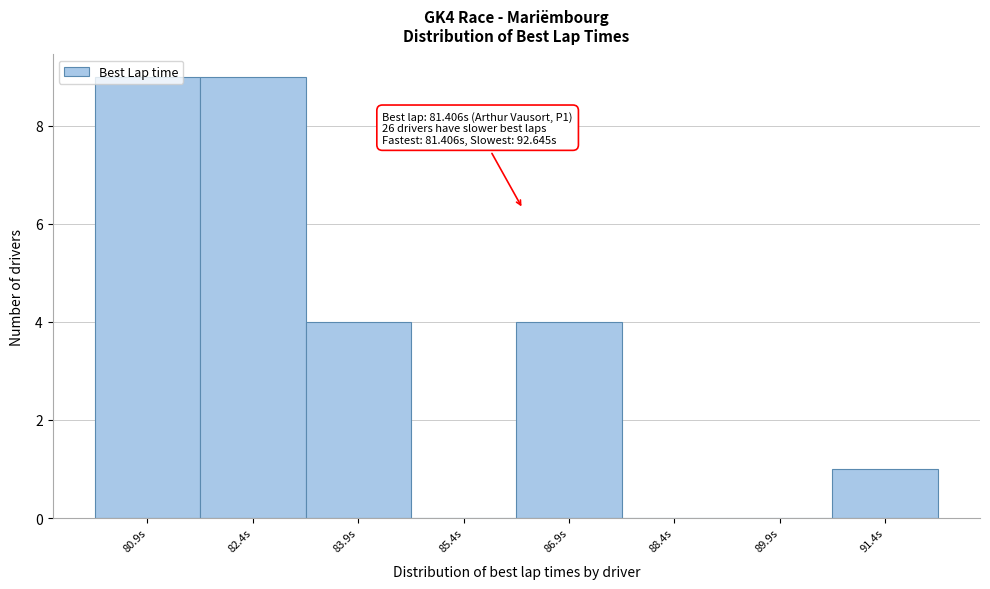

What is the greatest value displayed?

9